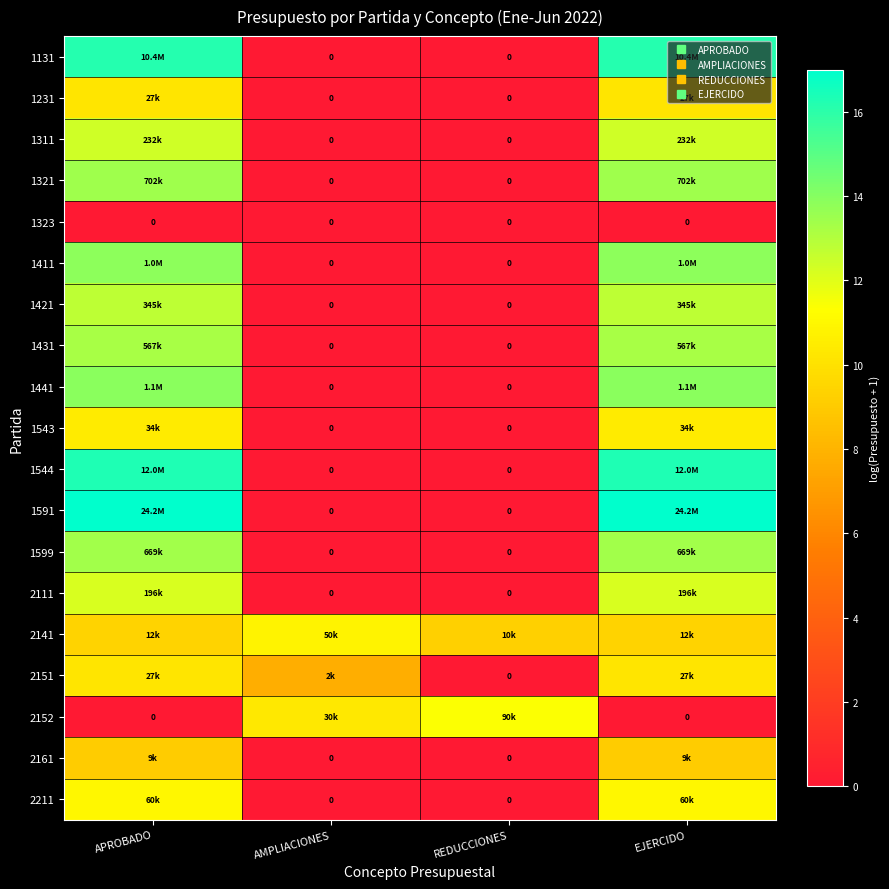

Rank the categories by 2211 value from lowest to highest.

AMPLIACIONES, REDUCCIONES, APROBADO, EJERCIDO